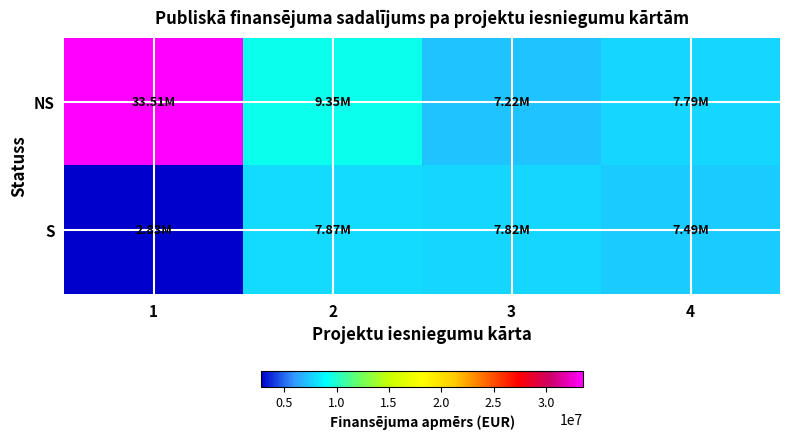

At how many categories does at least one series exceed 13654664?

1